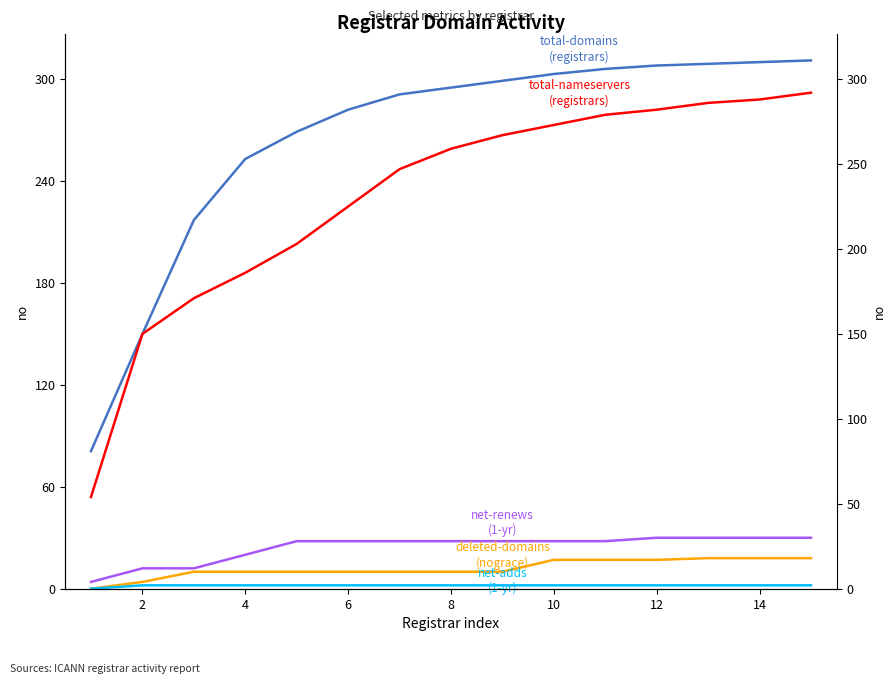

The deleted-domains
(nograce) series shows 6 at 2. True or false?

False